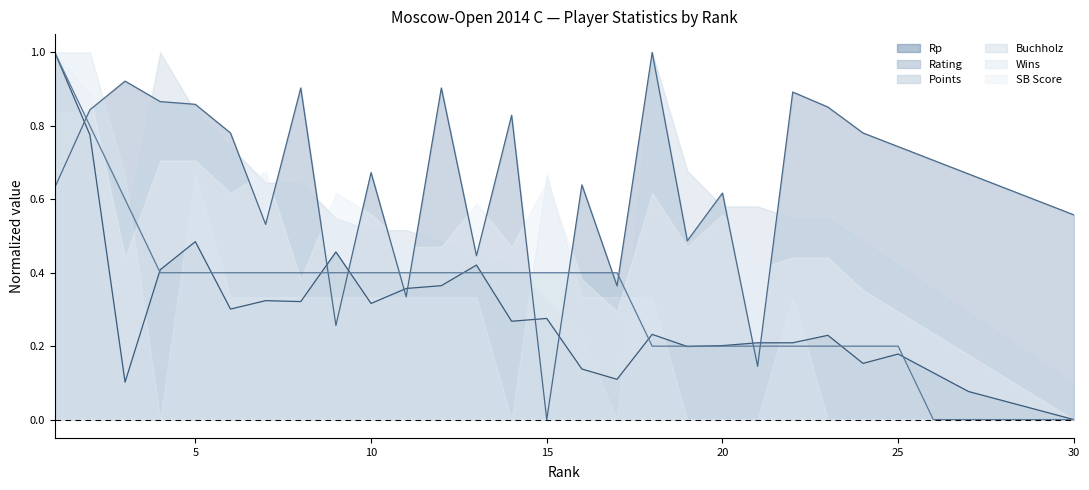

At which label is Rating closest to 0?

15